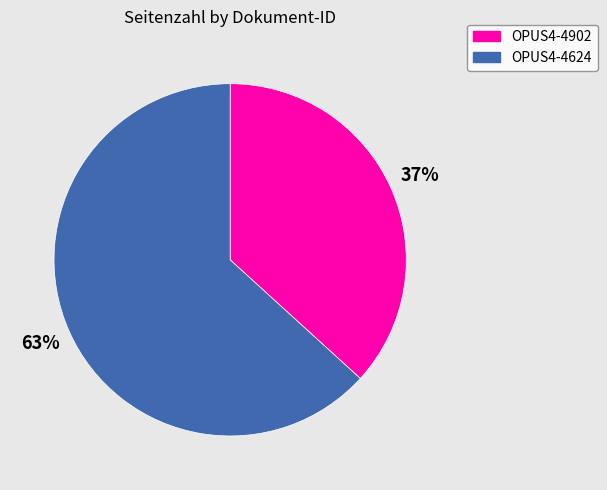

Between OPUS4-4624 and OPUS4-4902, which is larger?

OPUS4-4624